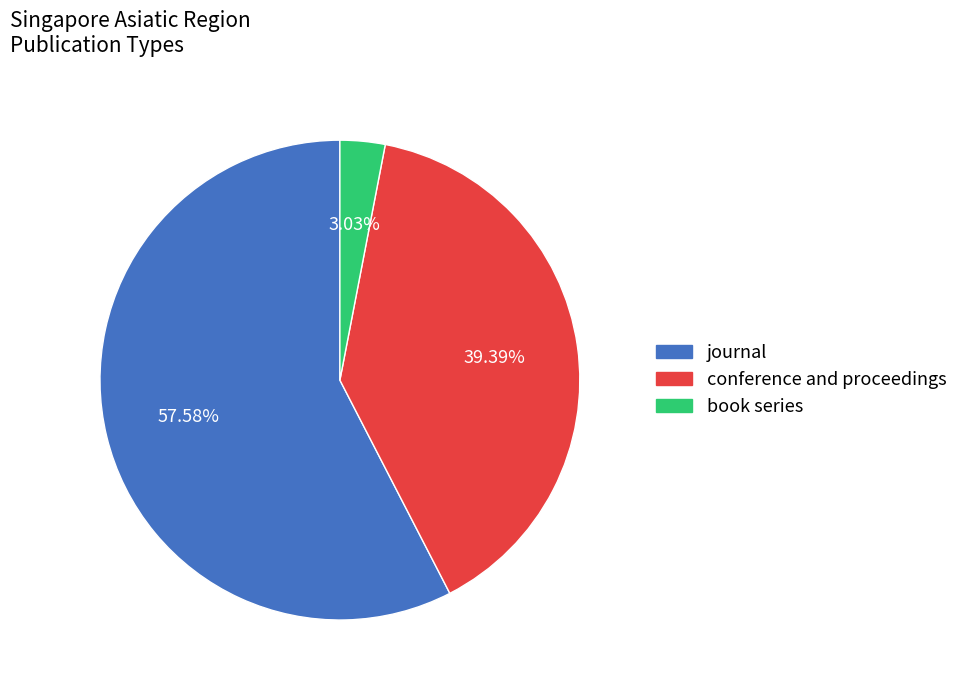

What portion of the pie excludes book series?

97.0%